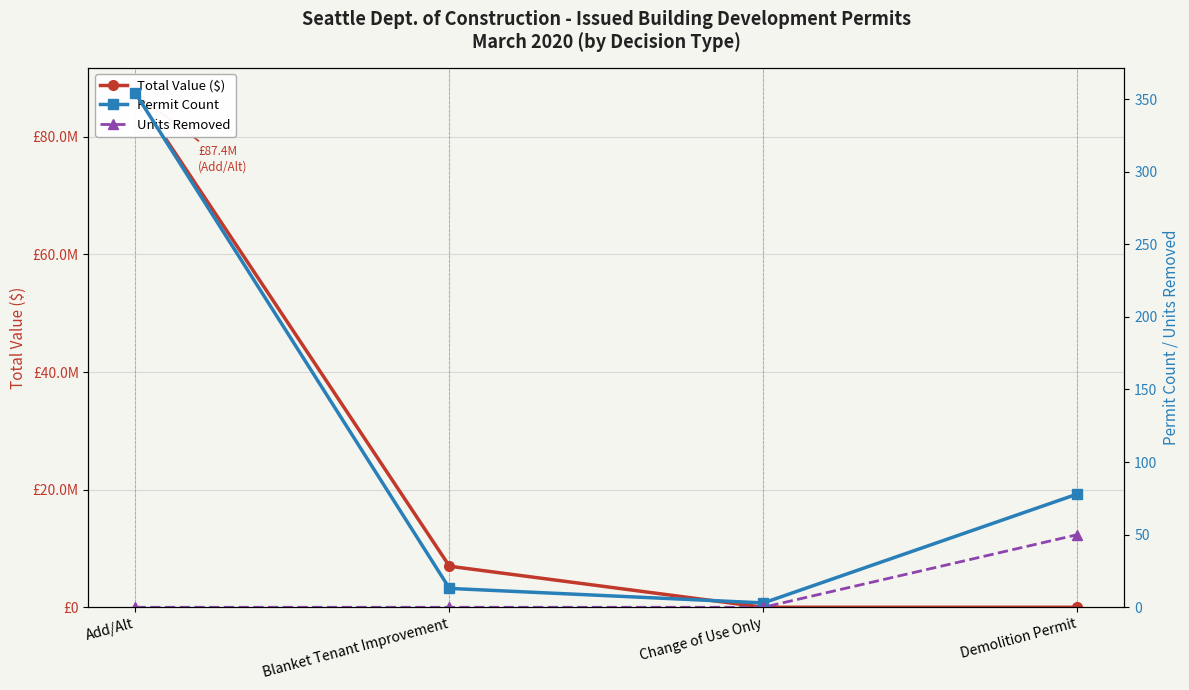

Which category has the lowest value across all series?

Demolition Permit